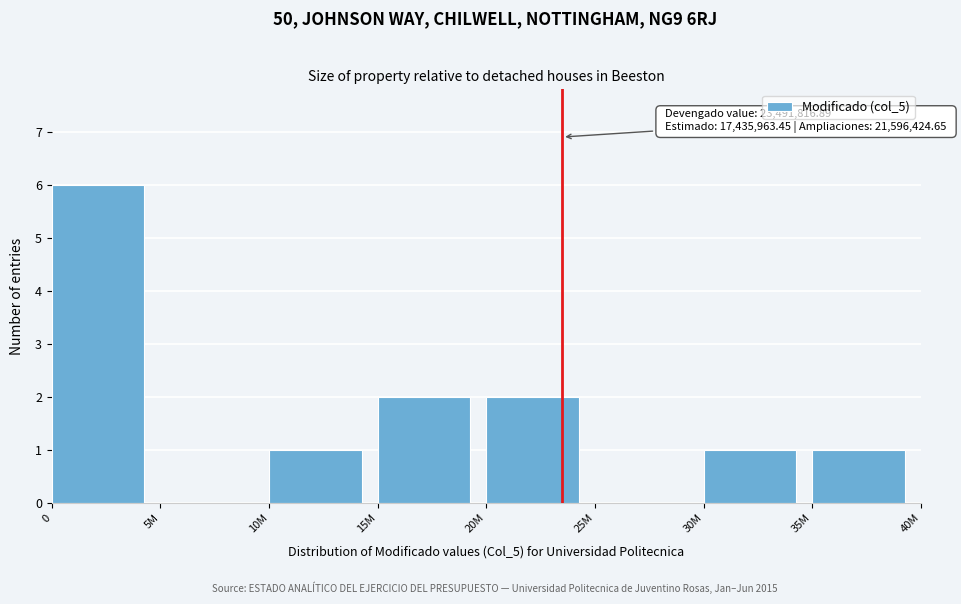

Reading right to left, list all the values displayed in this chart.

35M=1	30M=1	25M=0	20M=2	15M=2	10M=1	5M=0	0=6